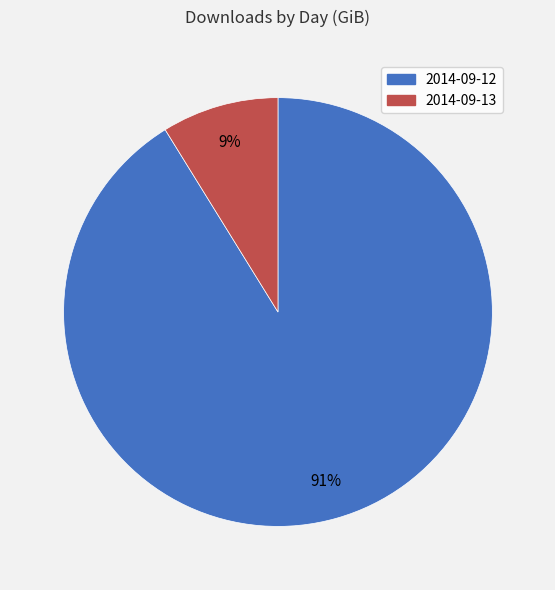

To the nearest percent, what percentage of the pie is 2014-09-13?

9%